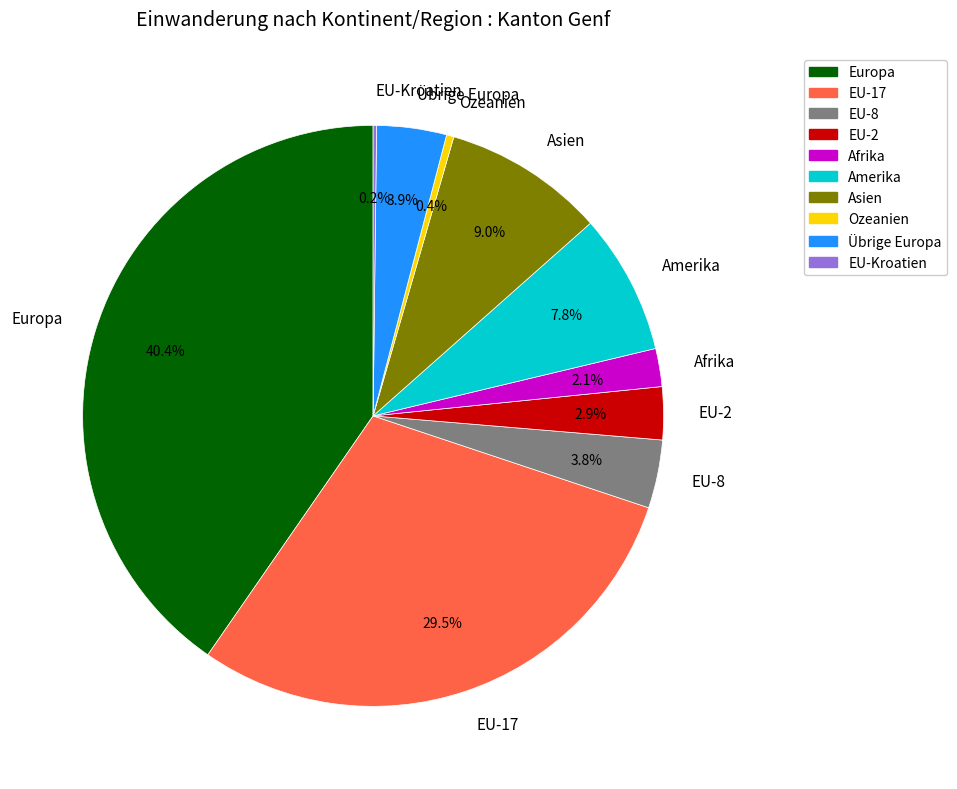

Which category has the biggest portion of the pie?

Europa